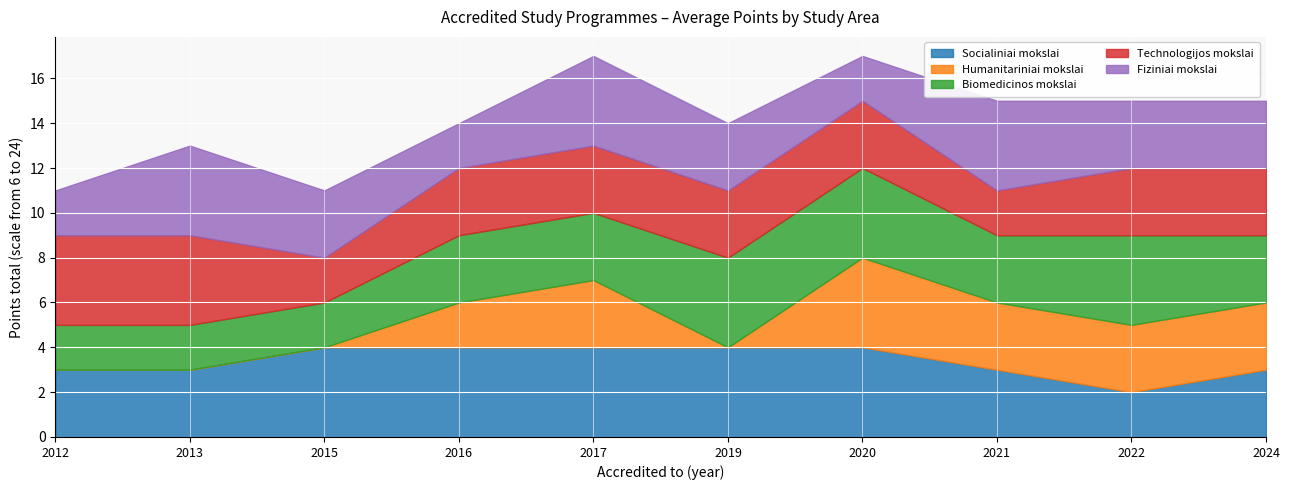

At which category is the sum across all series the highest?

2017